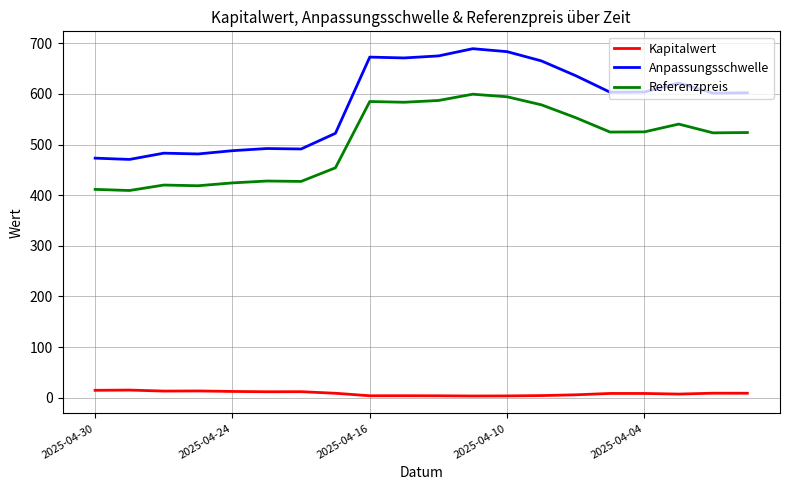

What is the minimum value shown in the chart?

3.2